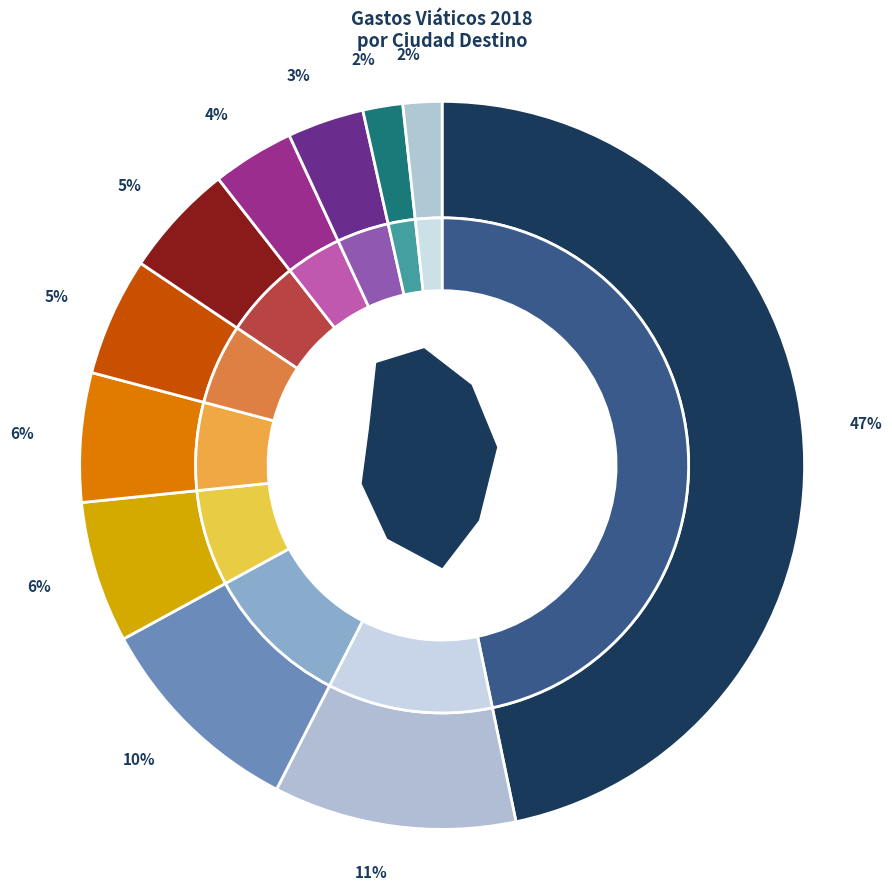

Combined, what portion of the pie is Madera and Juarez?

8.9%